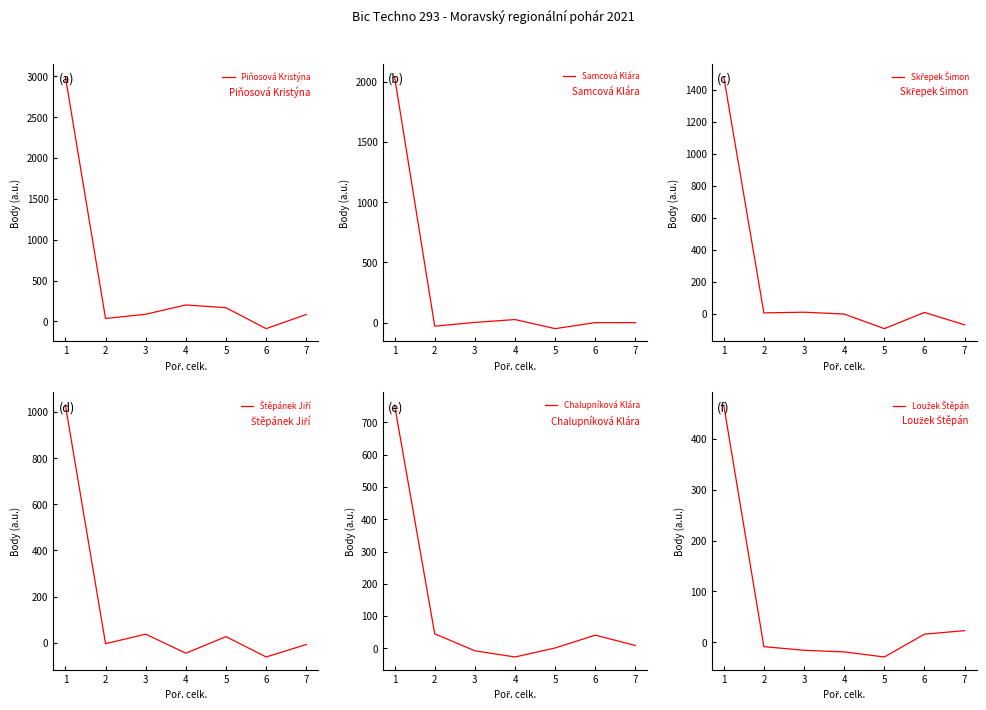

Where is the first local maximum for Štěpánek Jiří?

3